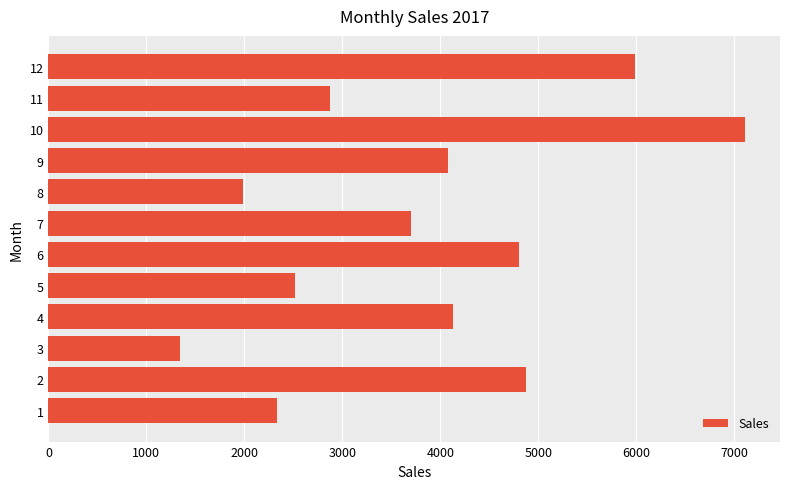

What is the change in value from 1 to 12?

+3652.8